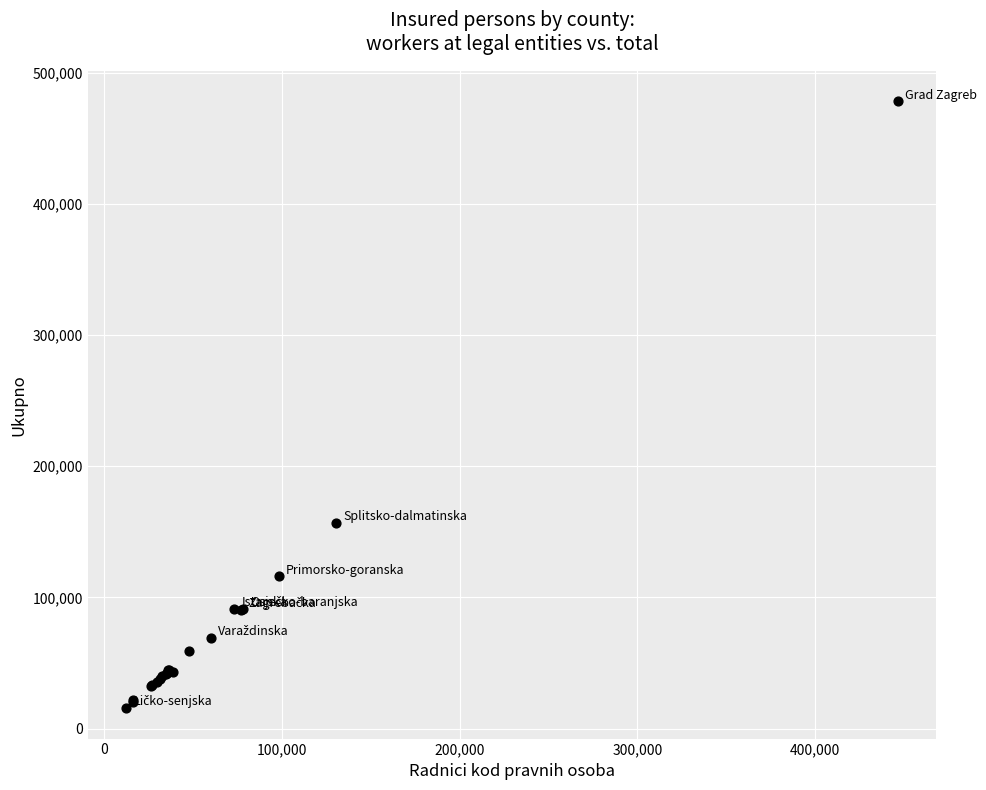

What Y value in the scatter plot is closest to 246864?

157041